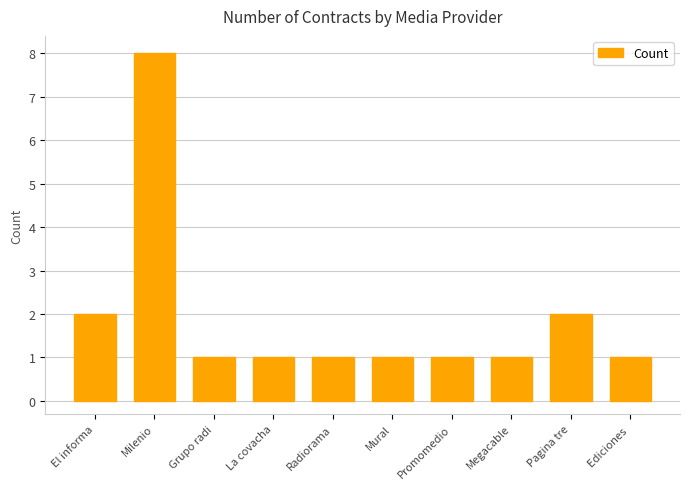

What is the maximum value shown in the chart?

8